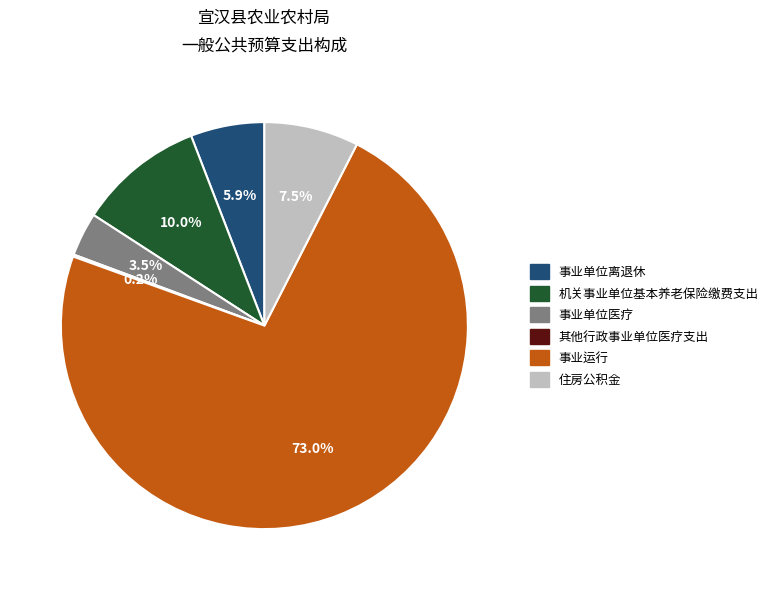

To the nearest percent, what is the average slice percentage?

17%